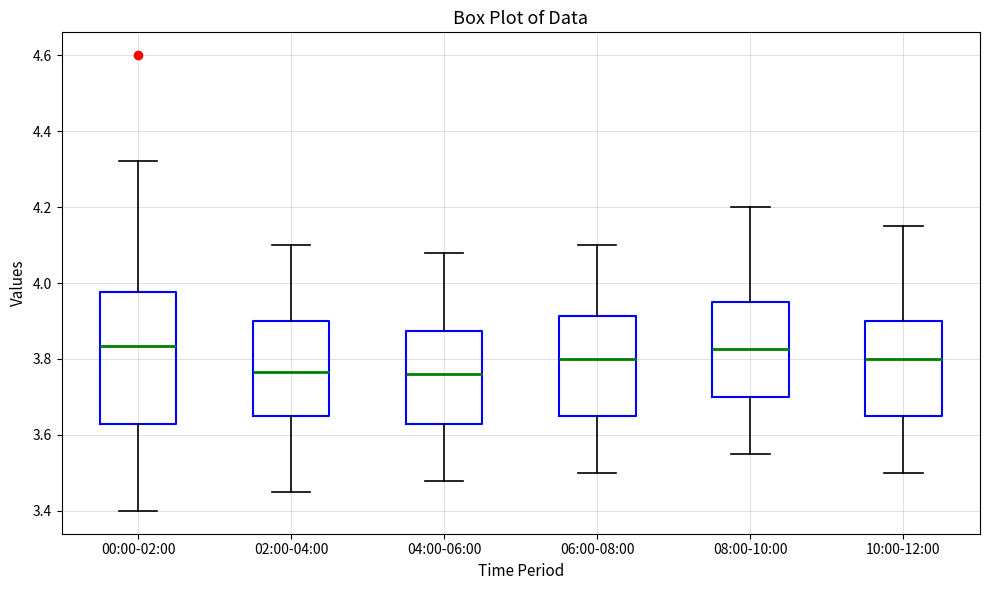

Reading left to right, transcribe this box plot: for each box, give where its median line is, the range the box spans, and where its two whiskers end, as read against the y-axis. The values are not printed on the chart, so give them approximately, as read against the axis.

00:00-02:00: median 3.84, box 3.64 to 3.98, whiskers 3.40 to 4.32
02:00-04:00: median 3.76, box 3.66 to 3.90, whiskers 3.46 to 4.10
04:00-06:00: median 3.76, box 3.64 to 3.88, whiskers 3.48 to 4.08
06:00-08:00: median 3.80, box 3.66 to 3.92, whiskers 3.50 to 4.10
08:00-10:00: median 3.82, box 3.70 to 3.96, whiskers 3.56 to 4.20
10:00-12:00: median 3.80, box 3.66 to 3.90, whiskers 3.50 to 4.16